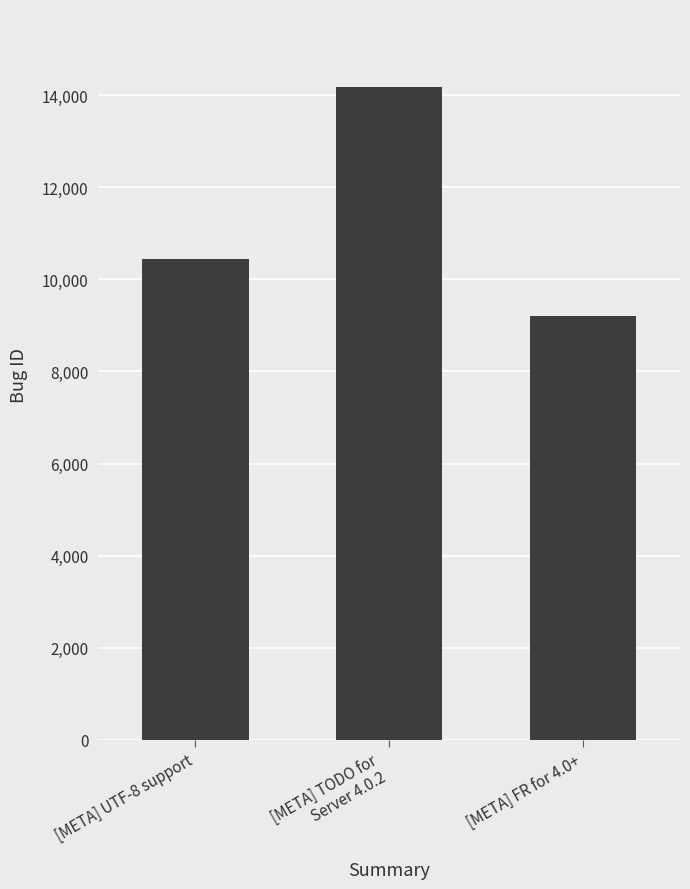

Approximately how many times larger is the value at [META] FR for 4.0+ compared to [META] UTF-8 support?

0.9